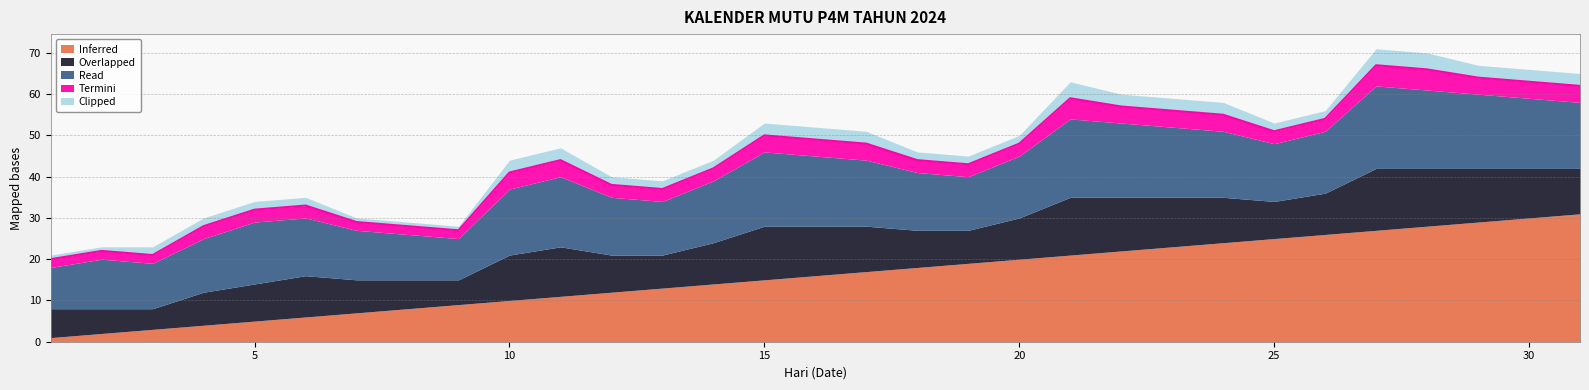

What is the value of the Clipped point at the 19th from the left?

2